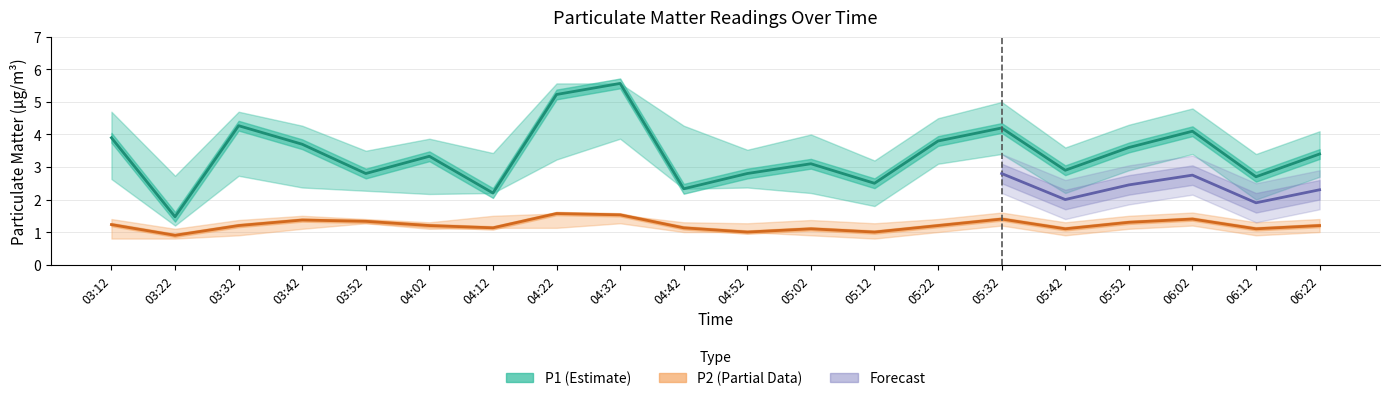

True or false: P2_lower and P2_upper intersect in this chart.

False